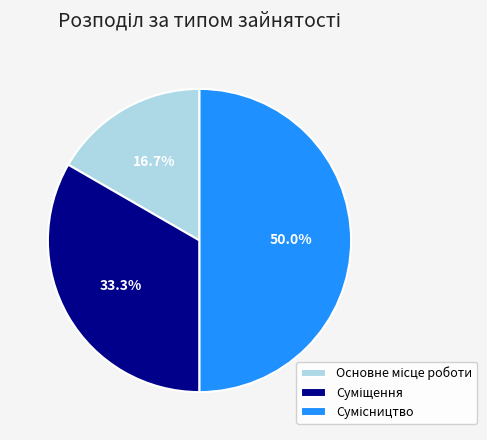

What percentage do Суміщення and Сумісництво together represent?

83.3%